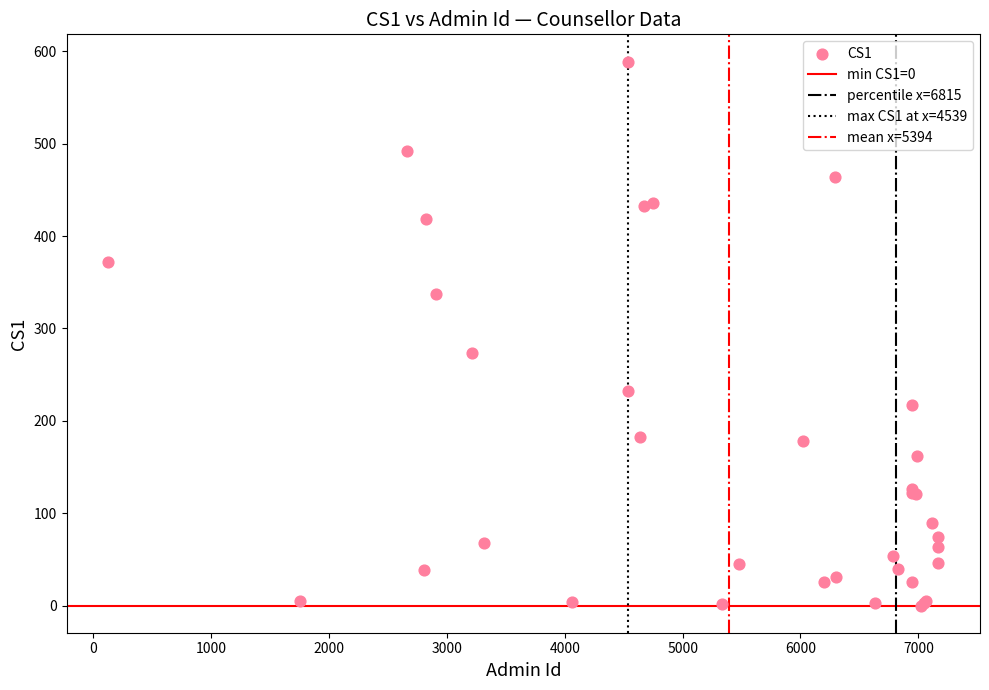

What Y value in the scatter plot is closest to 294?

273